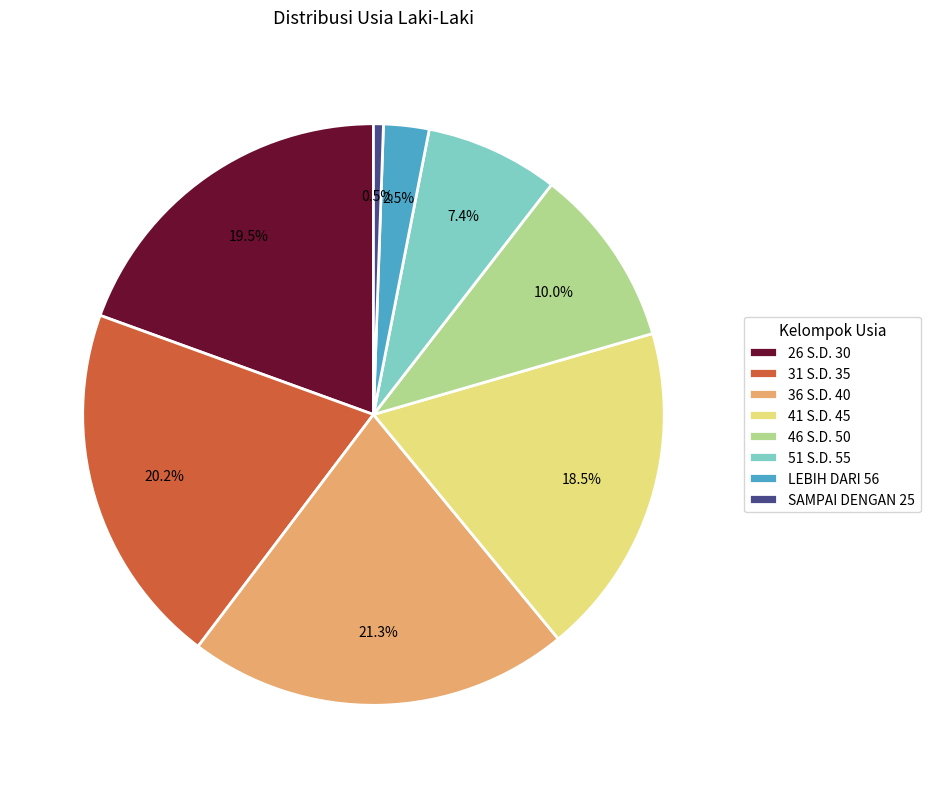

Is it true that 46 S.D. 50 is 10% of the pie?

True